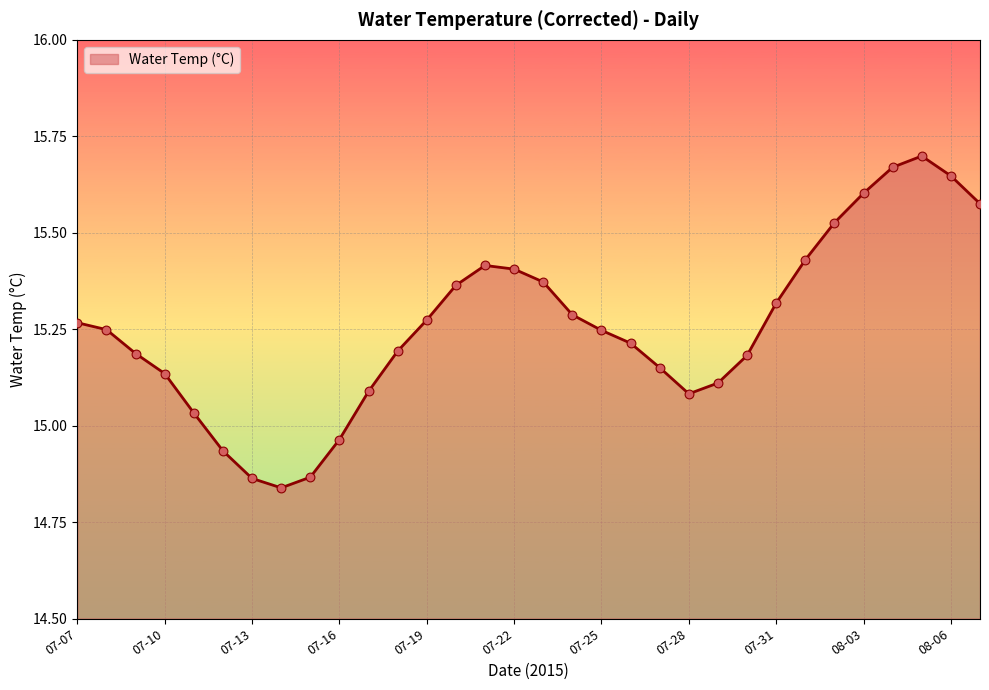

What is the difference between the maximum and minimum values?

0.9